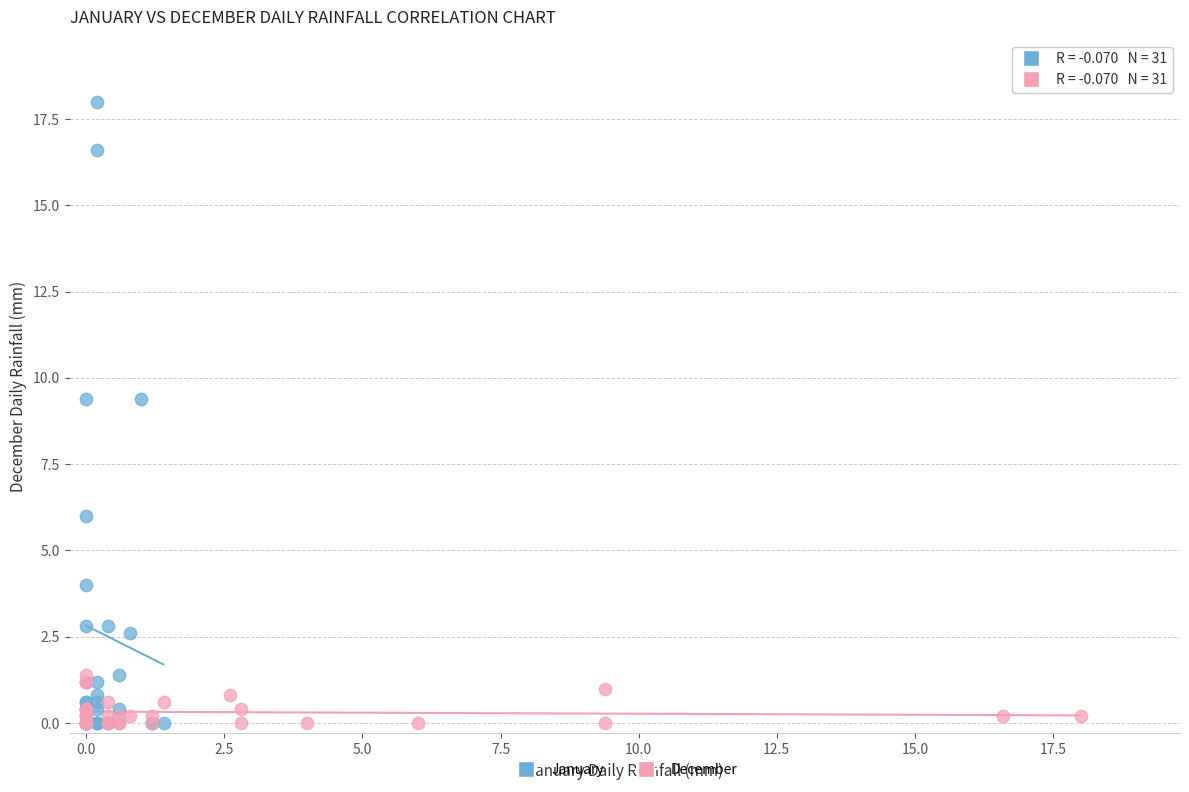

Which series has the widest spread of Y values?

January